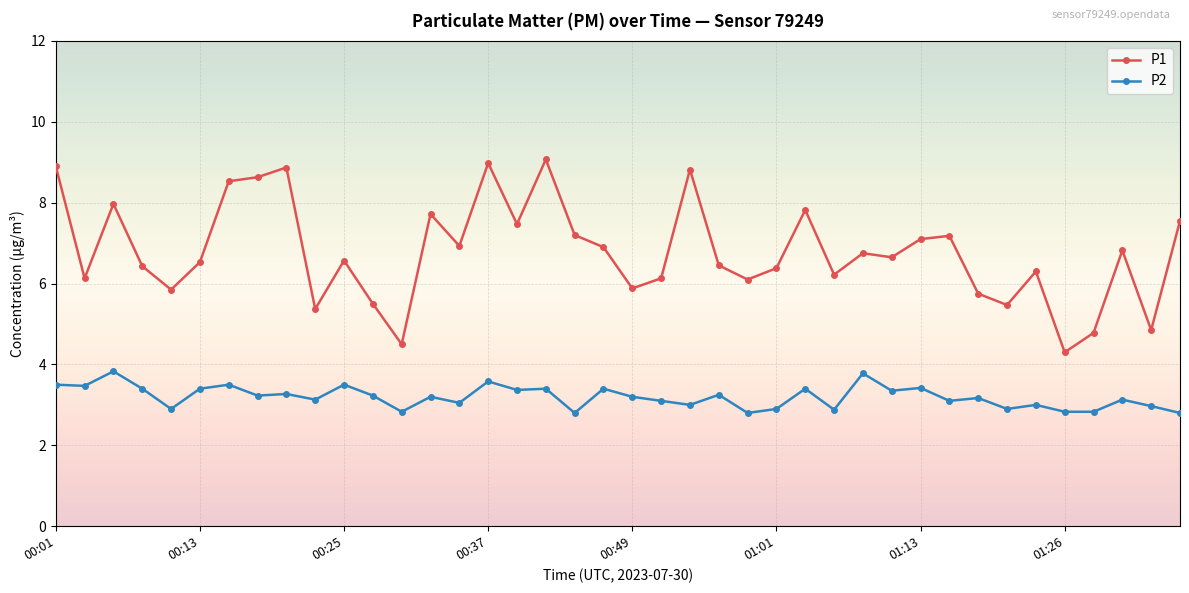

Which series has the widest spread of values?

P1